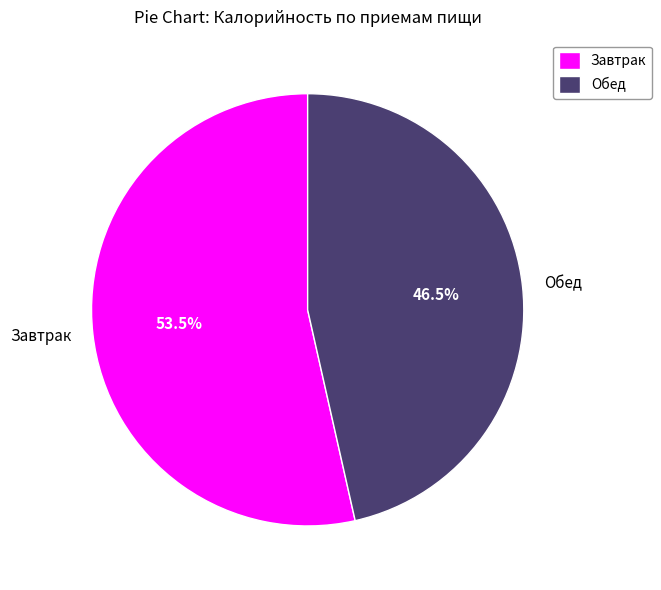

Rank the categories by value from lowest to highest.

Обед, Завтрак